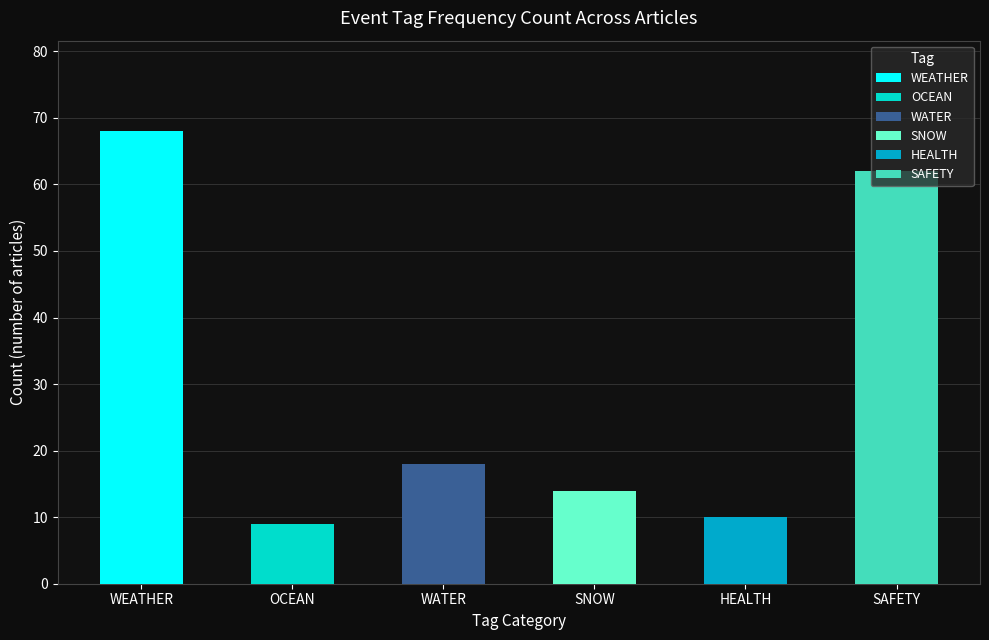

At which label is the value closest to 38?

WATER